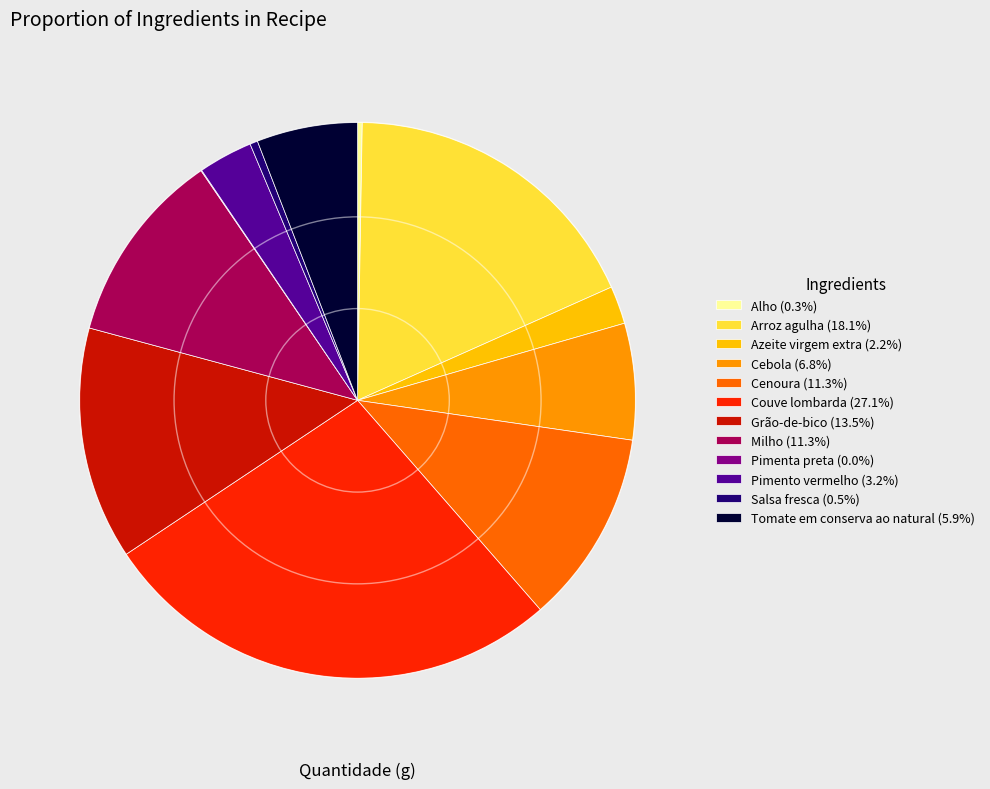

Combined, do Azeite virgem extra (2.2%) and Tomate em conserva ao natural (5.9%) account for over 50%?

No